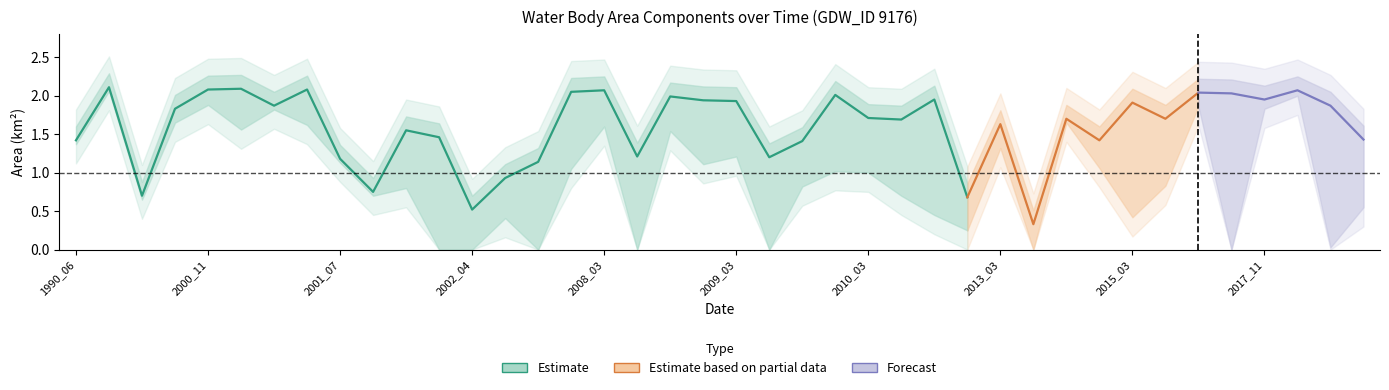

How many lines are shown in the chart?

5